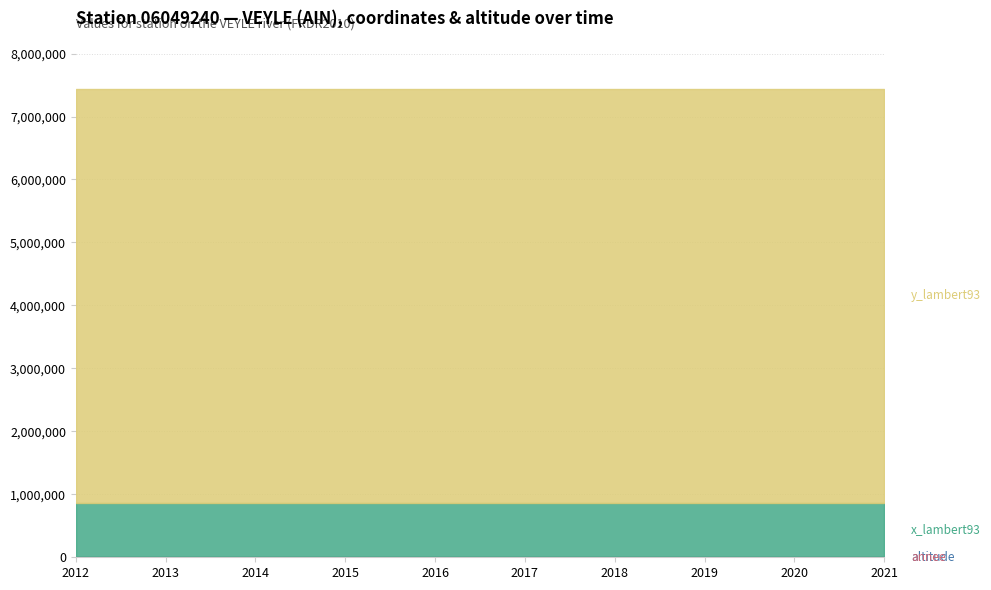

True or false: annee and y_lambert93 cross at least once.

False